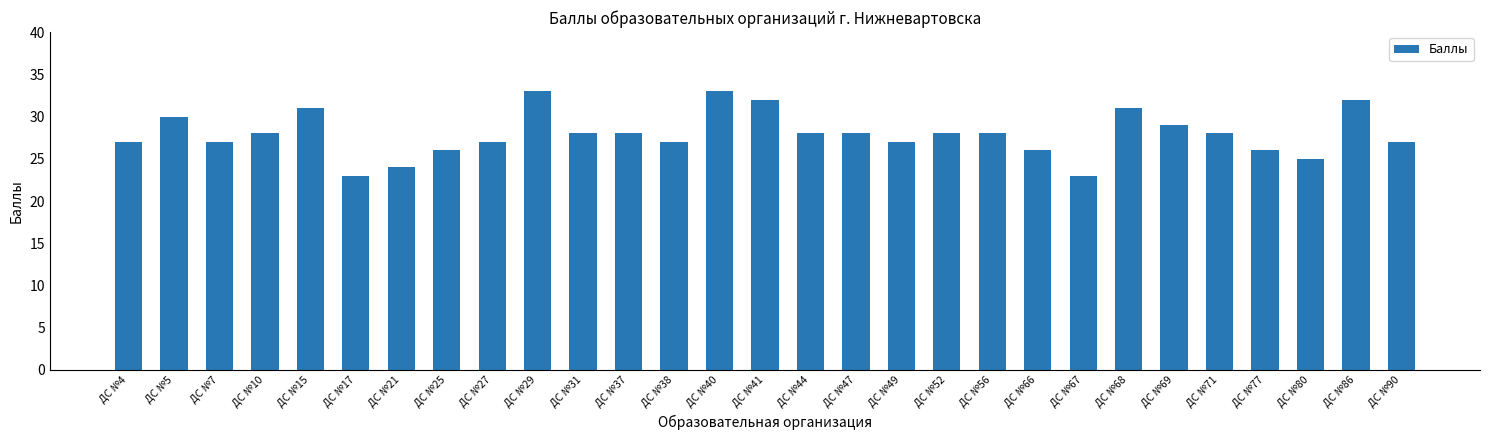

Does the chart contain stacked bars?

No